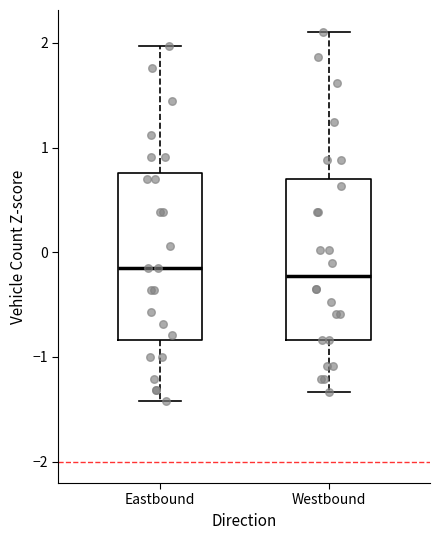

Reading left to right, transcribe this box plot: for each box, give where its median line is, the range the box spans, and where its two whiskers end, as read against the y-axis. The values are not printed on the chart, so give them approximately, as read against the axis.

Eastbound: median -0.2, box -0.8 to 0.8, whiskers -1.4 to 2.0
Westbound: median -0.2, box -0.8 to 0.7, whiskers -1.3 to 2.1